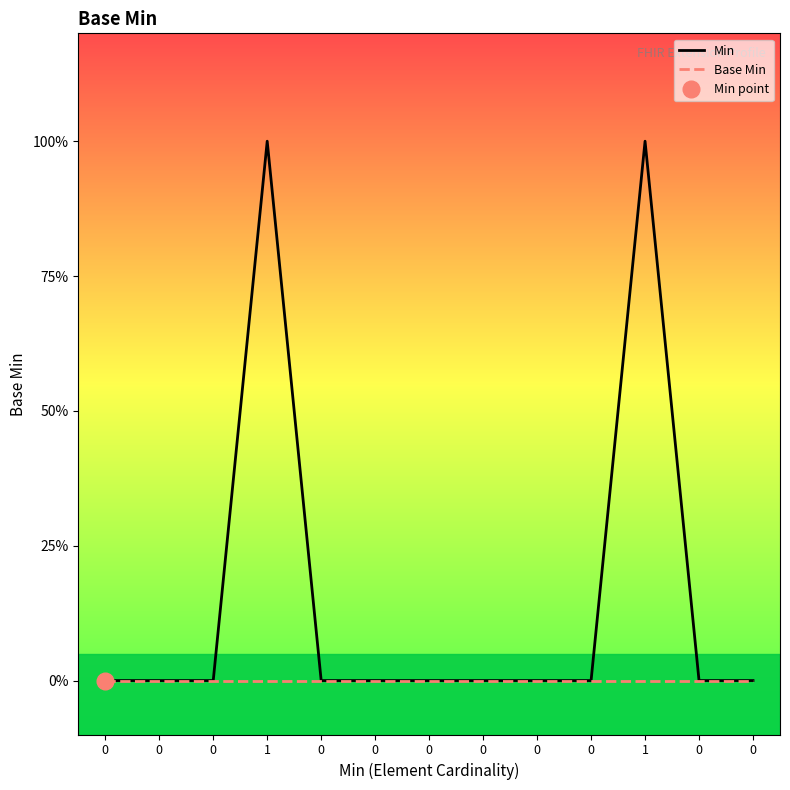

What is the maximum value shown in the chart?

1